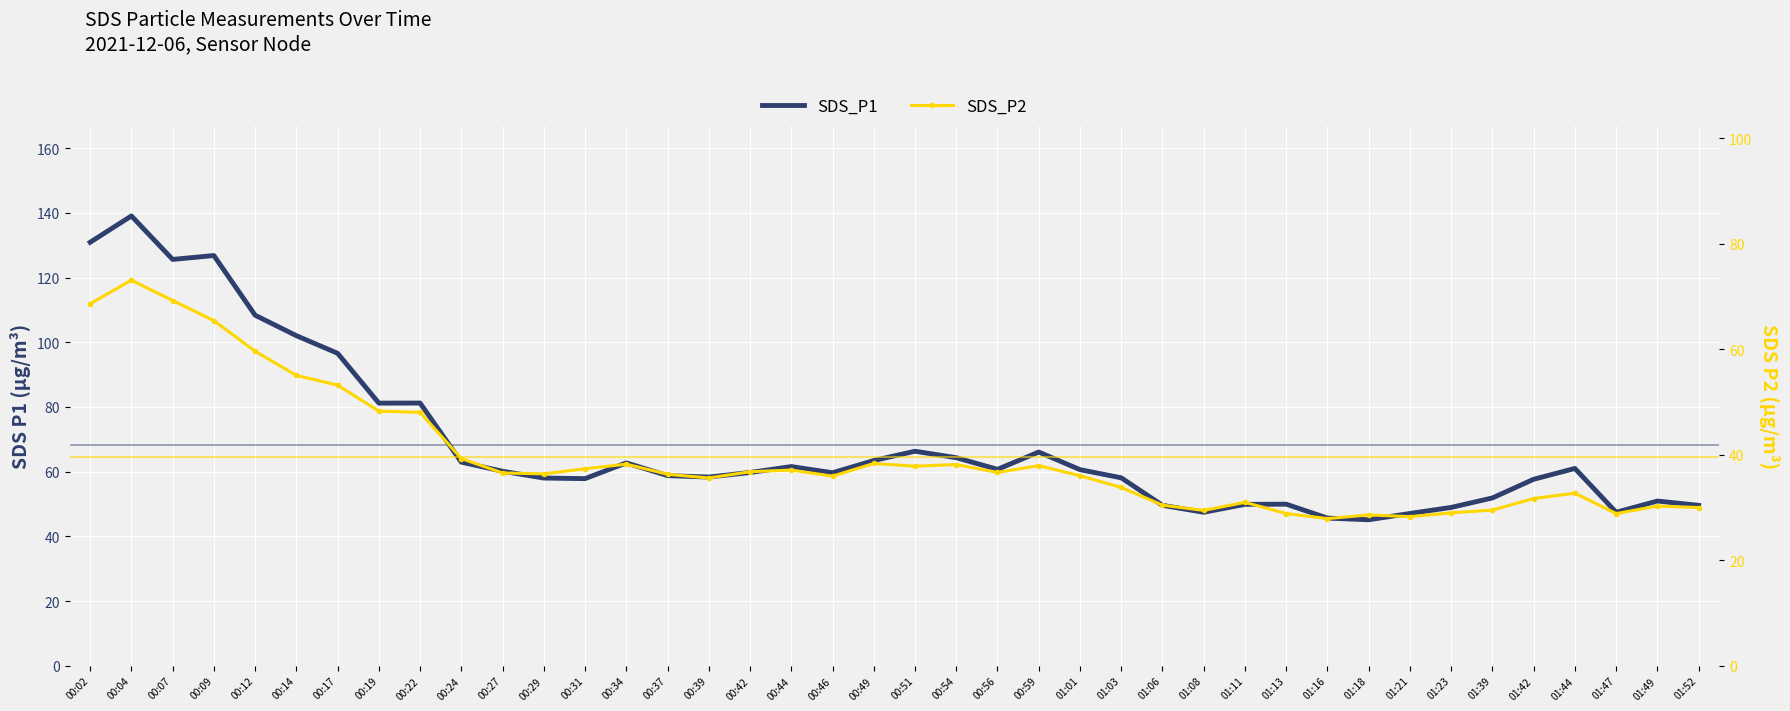

What is the label of the 22nd point from the right?

00:46